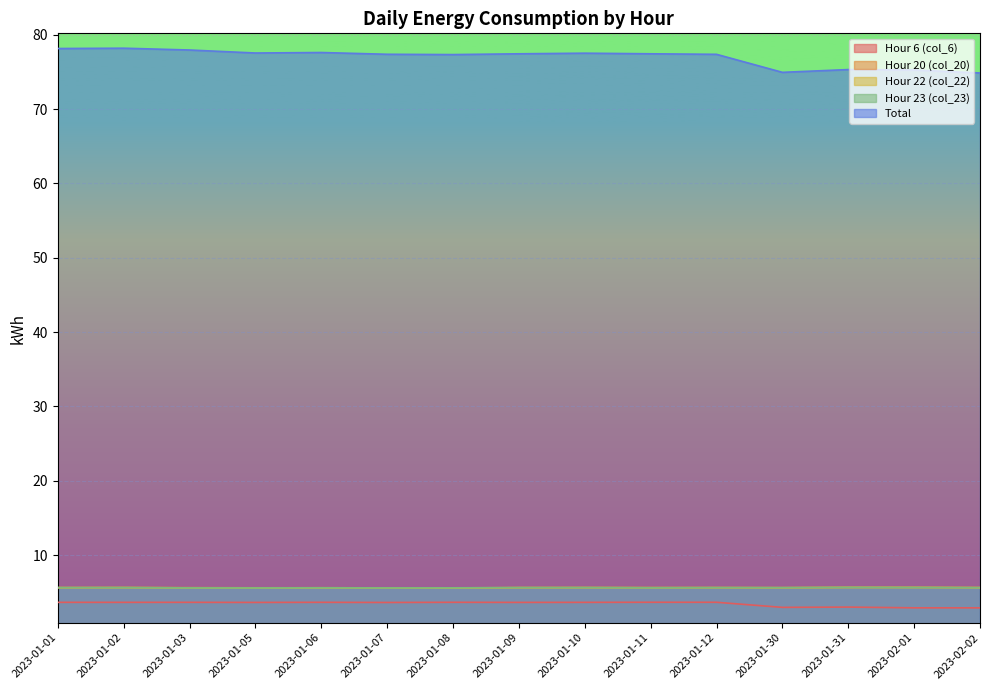

Reading left to right, list all the values displayed in this chart.

Hour 6 (col_6): 3.6	3.6	3.6	3.6	3.6	3.6	3.6	3.6	3.6	3.7	3.7	3.0	3.0	2.9	2.9
Hour 20 (col_20): 5.6	5.6	5.6	5.6	5.6	5.6	5.6	5.6	5.6	5.6	5.6	5.6	5.6	5.6	5.6
Hour 22 (col_22): 5.6	5.6	5.6	5.6	5.6	5.6	5.6	5.6	5.6	5.6	5.6	5.6	5.7	5.6	5.6
Hour 23 (col_23): 5.6	5.6	5.6	5.6	5.6	5.6	5.6	5.6	5.6	5.6	5.6	5.6	5.7	5.6	5.6
Total: 78.2	78.2	78.0	77.5	77.6	77.4	77.3	77.4	77.5	77.4	77.4	74.9	75.3	75.3	74.9